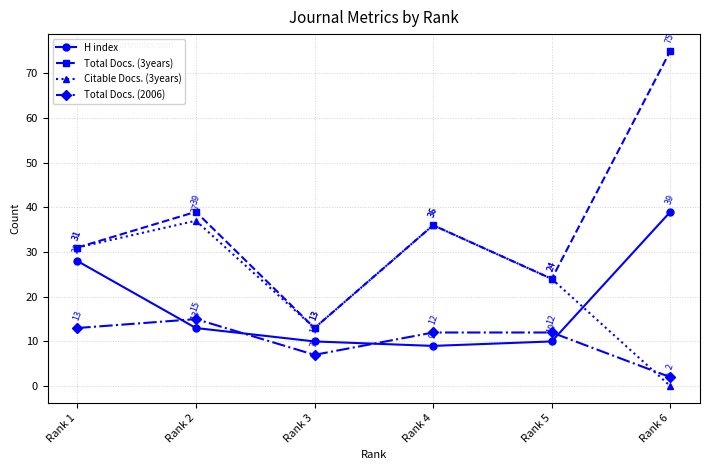

True or false: Citable Docs. (3years) has a value of 36 at Rank 4.

True